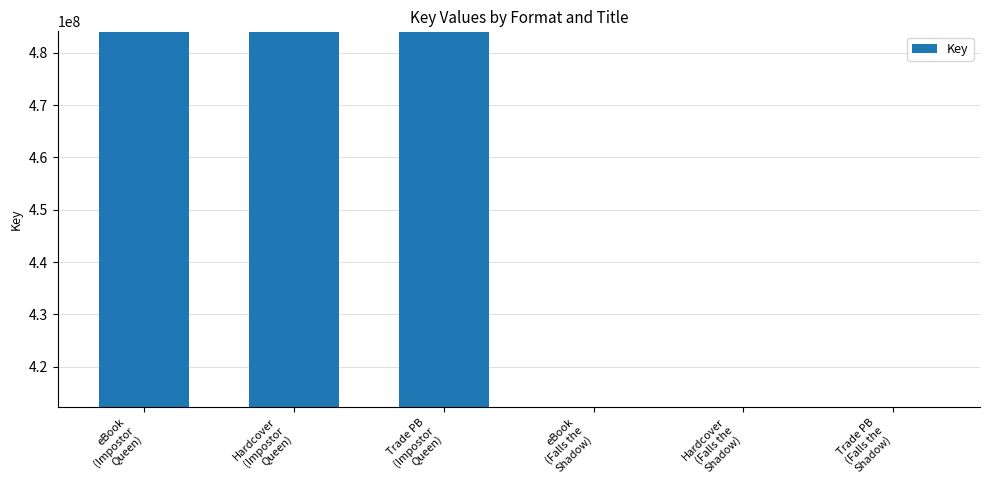

What is the value of the 6th bar from the left?

412325254